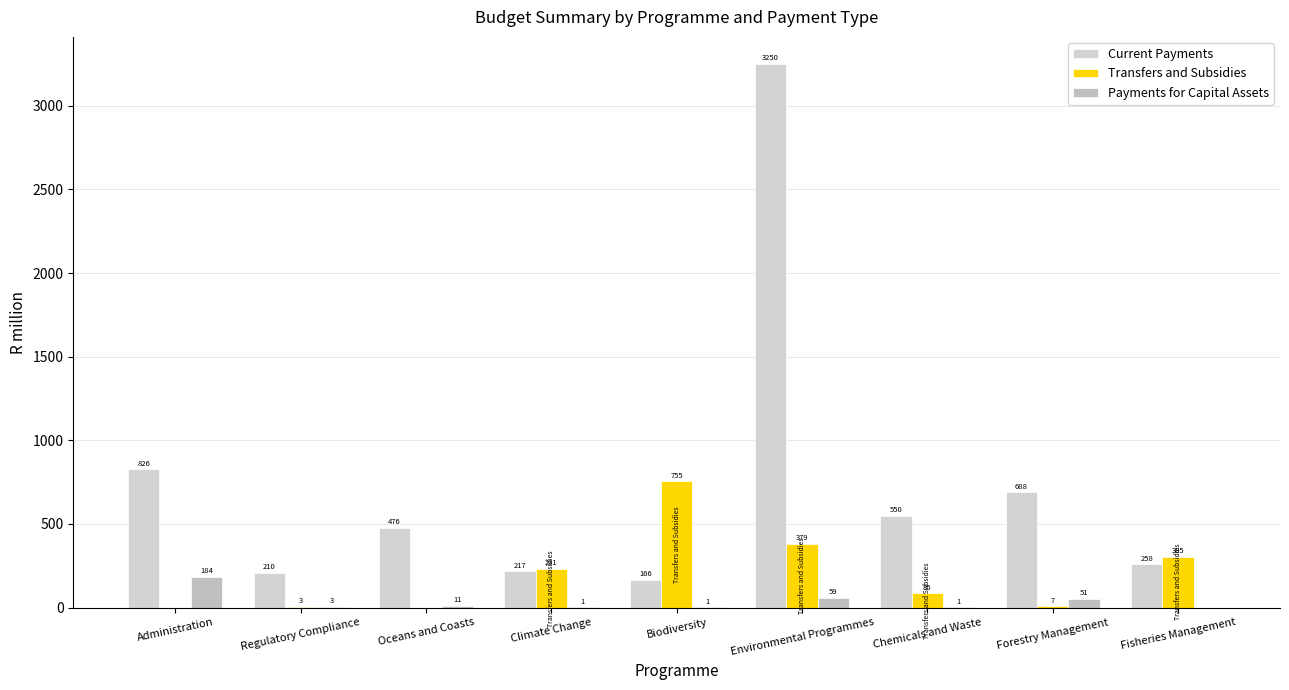

What is the maximum value shown in the chart?

3249.7